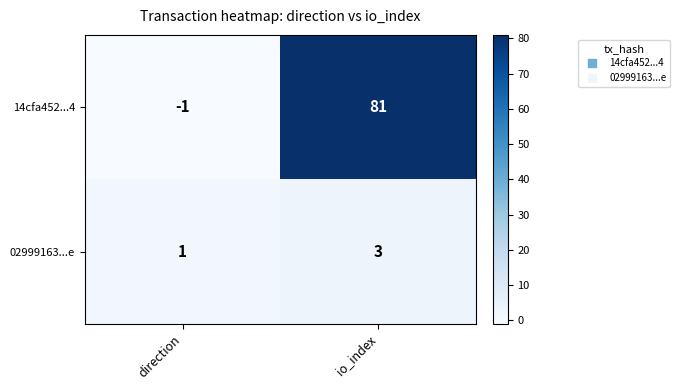

Which series has the widest spread of values?

14cfa452...4